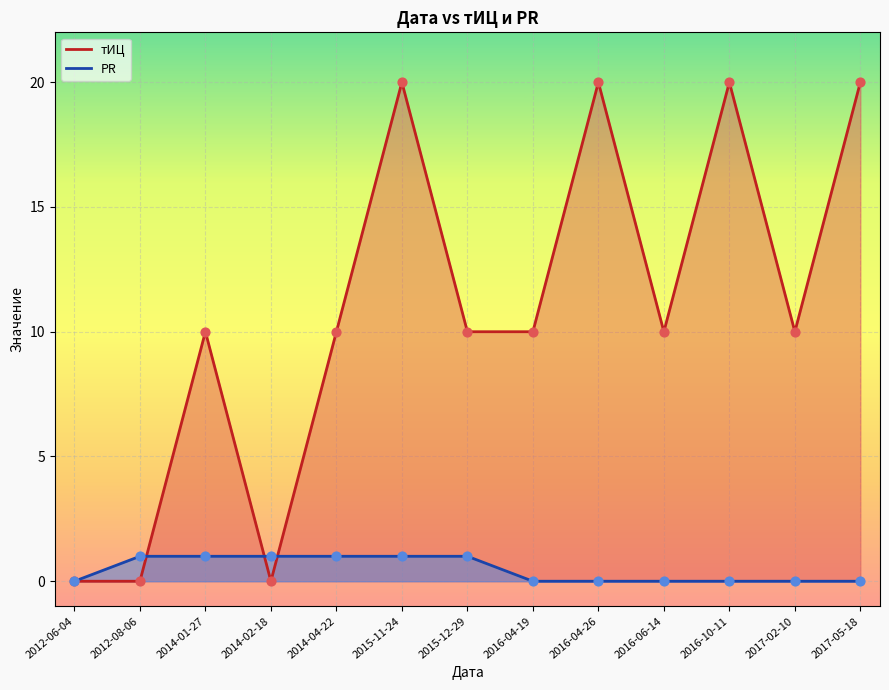

Which series has the largest total across all categories?

тИЦ